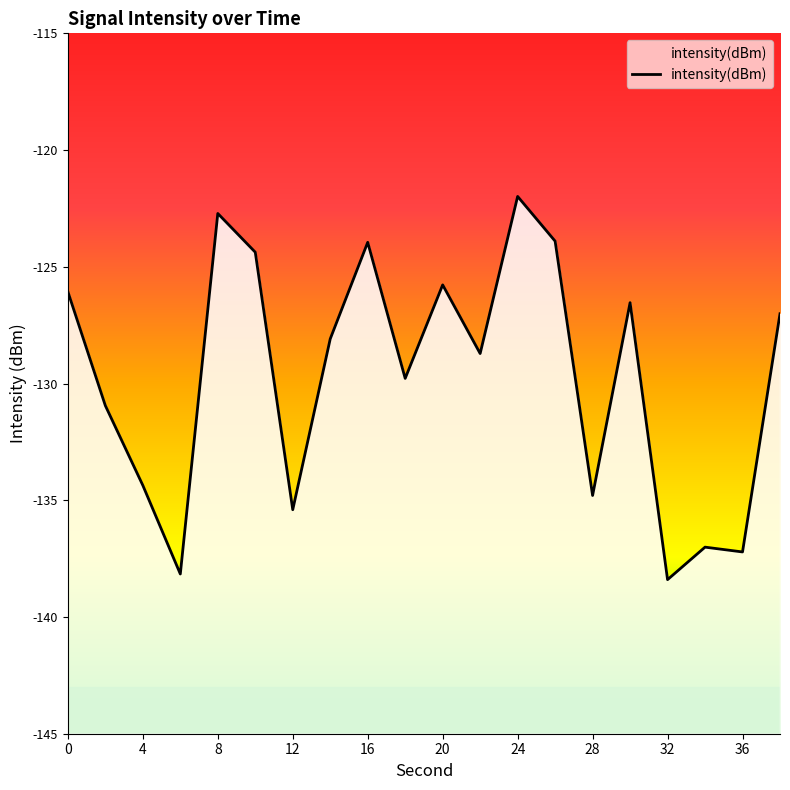

Reading left to right, extract all data points from this chart.

0=-126.1	2=-130.9	4=-134.4	6=-138.2	8=-122.7	10=-124.4	12=-135.4	14=-128.1	16=-124.0	18=-129.8	20=-125.8	22=-128.7	24=-122.0	26=-123.9	28=-134.8	30=-126.5	32=-138.4	34=-137.0	36=-137.2	38=-127.0